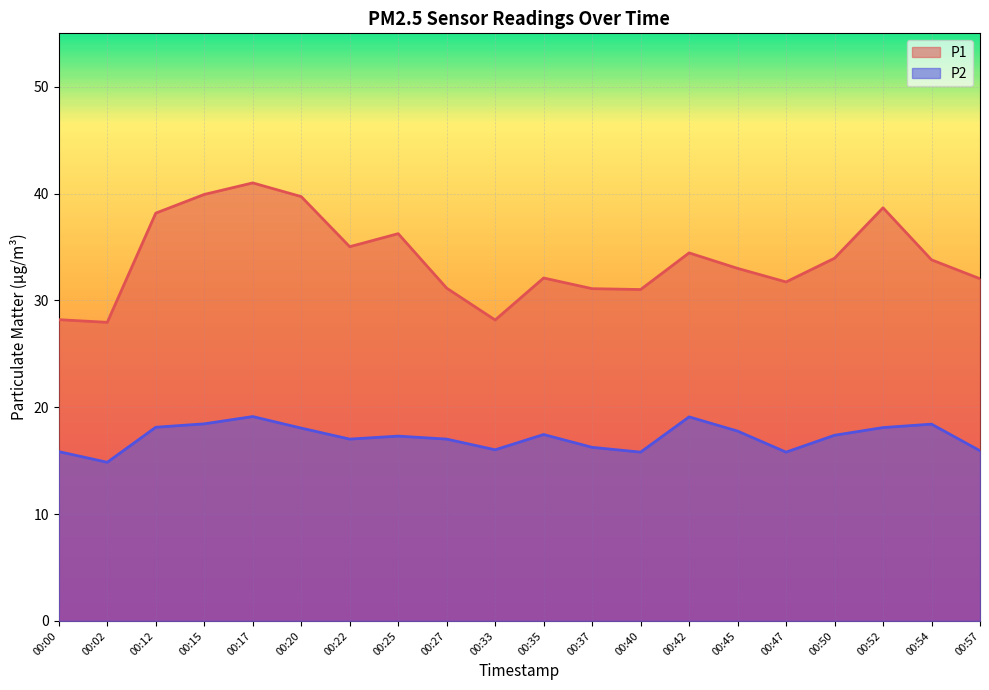

At which label does P2 first exceed 17?

00:12